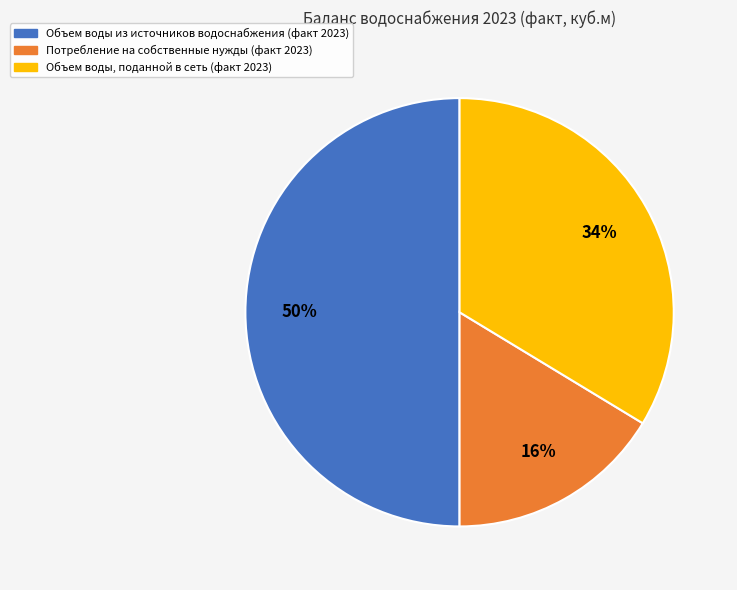

To the nearest percent, what is the average slice percentage?

33%